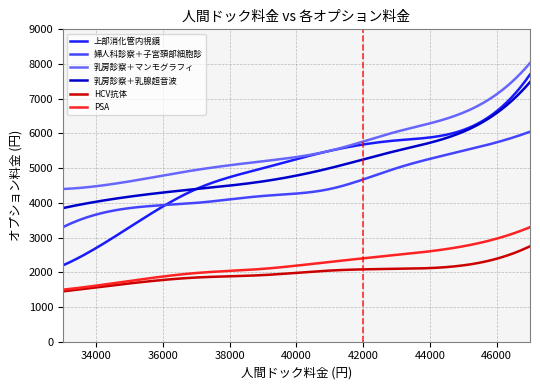

What is the sum of all 乳房診察＋乳腺超音波 values?

1008174.6